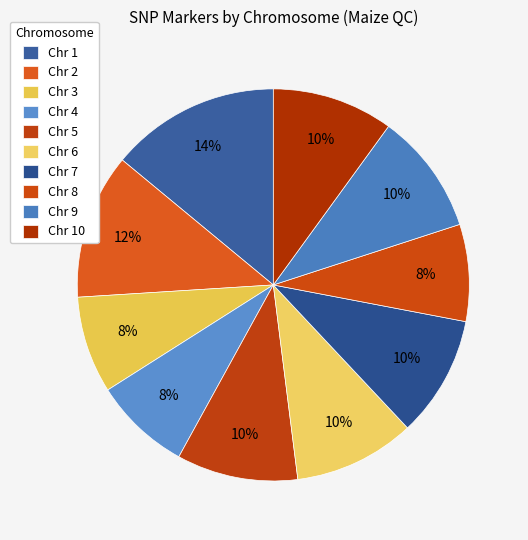

To the nearest percent, what is the difference between the largest and smallest slice percentages?

6%